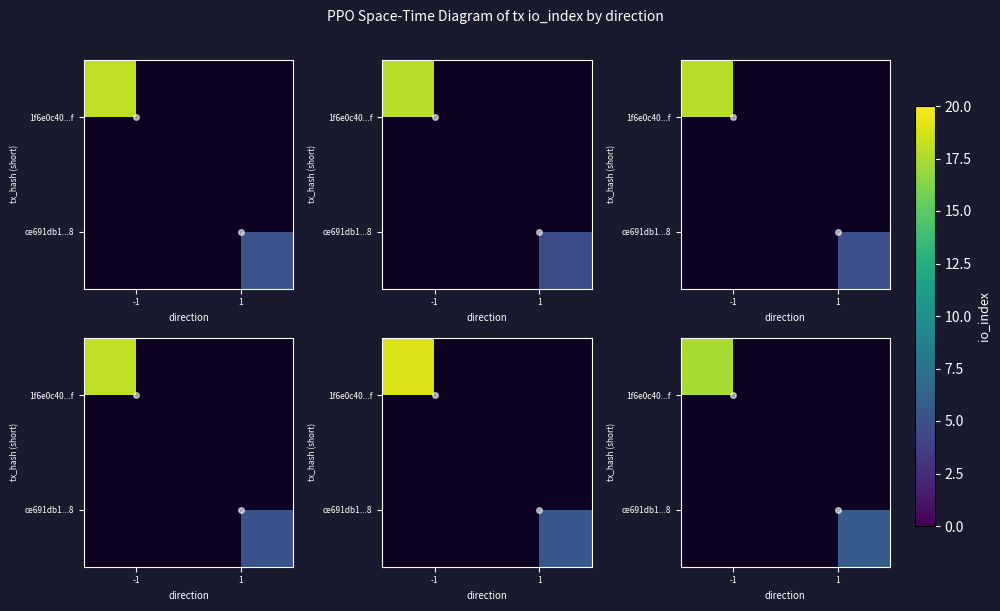

At which label does row_1 first exceed 5?

1